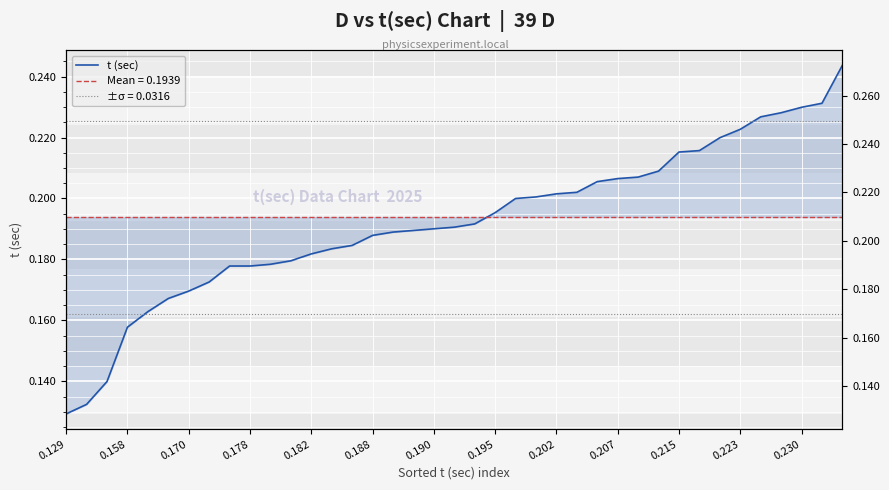

What position from the left is 0.202?

25